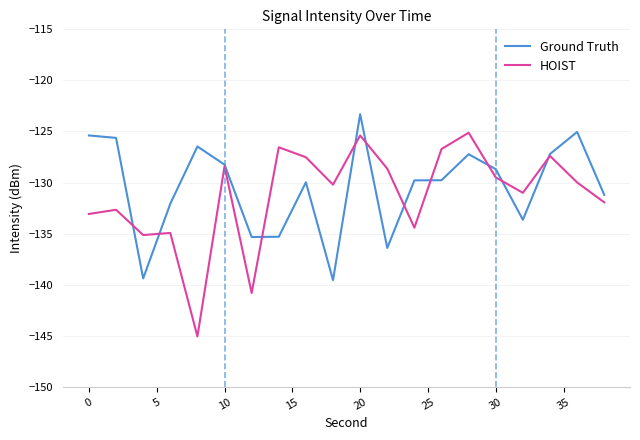

Rank the series by their maximum value, from lowest to highest.

HOIST, Ground Truth